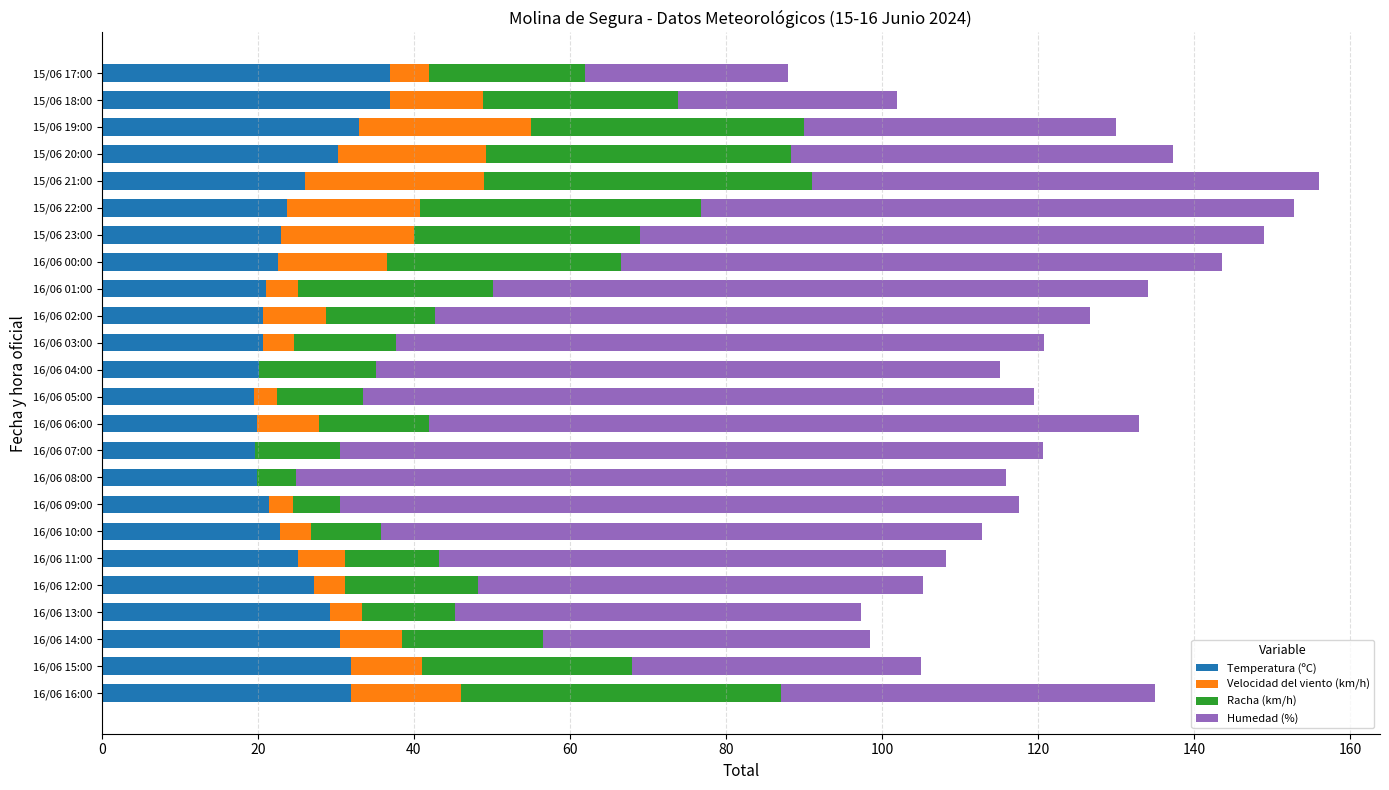

What is the maximum value for Temperatura (ºC)?

36.9